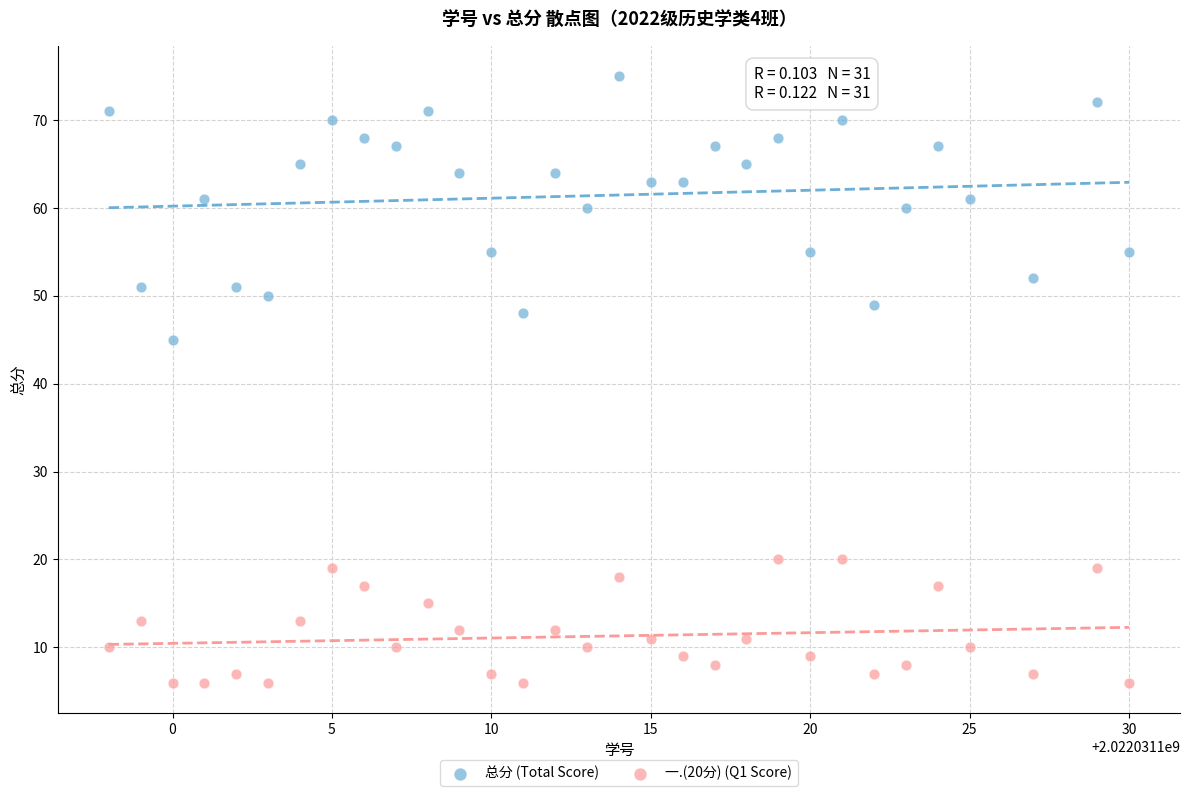

Across all data points, what is the range of X values (max minus min)?

32